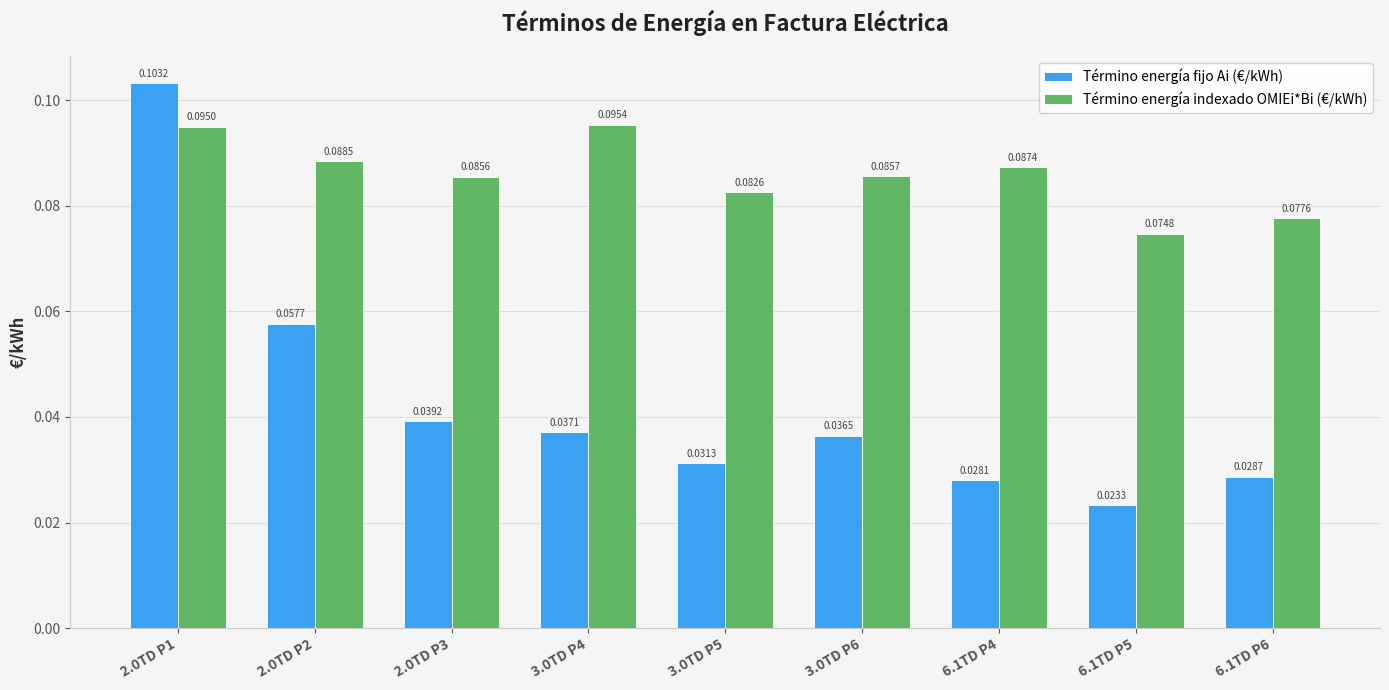

Count the Término energía fijo Ai (€/kWh) values in the range 0 to 1.

9